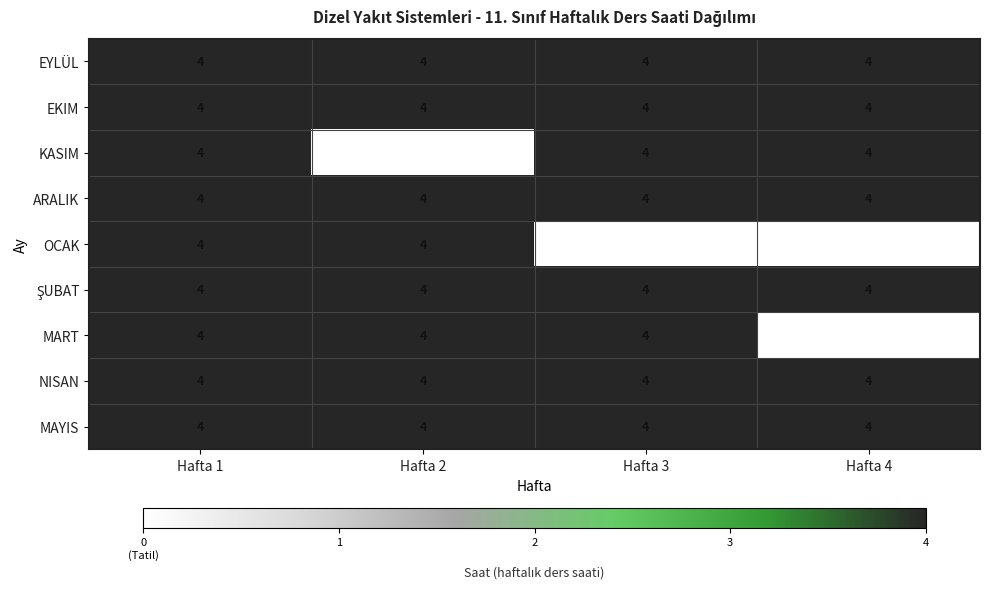

What is the approximate value of NISAN at Hafta 2?

4